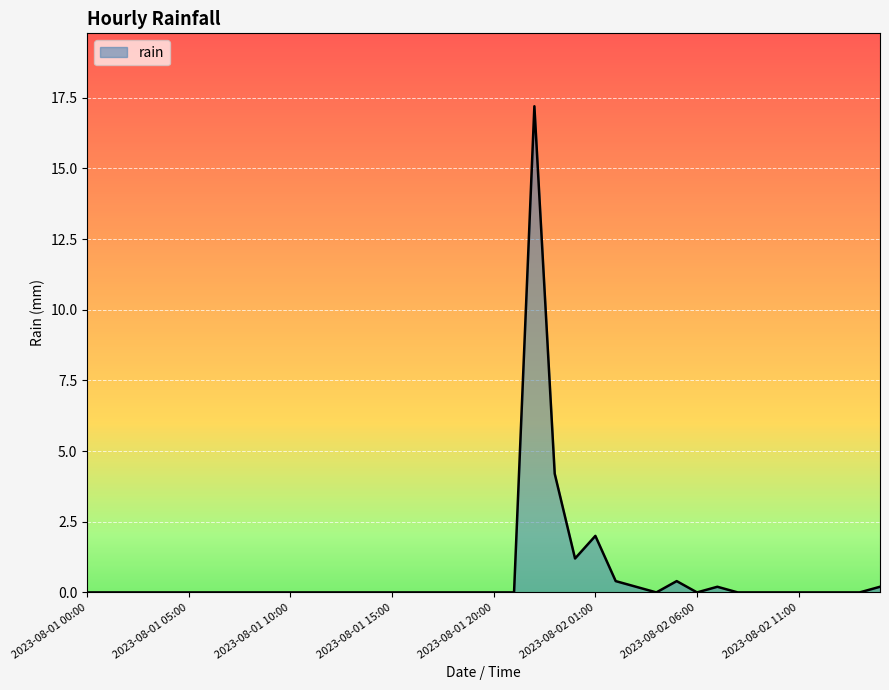

What is the maximum value shown in the chart?

17.2